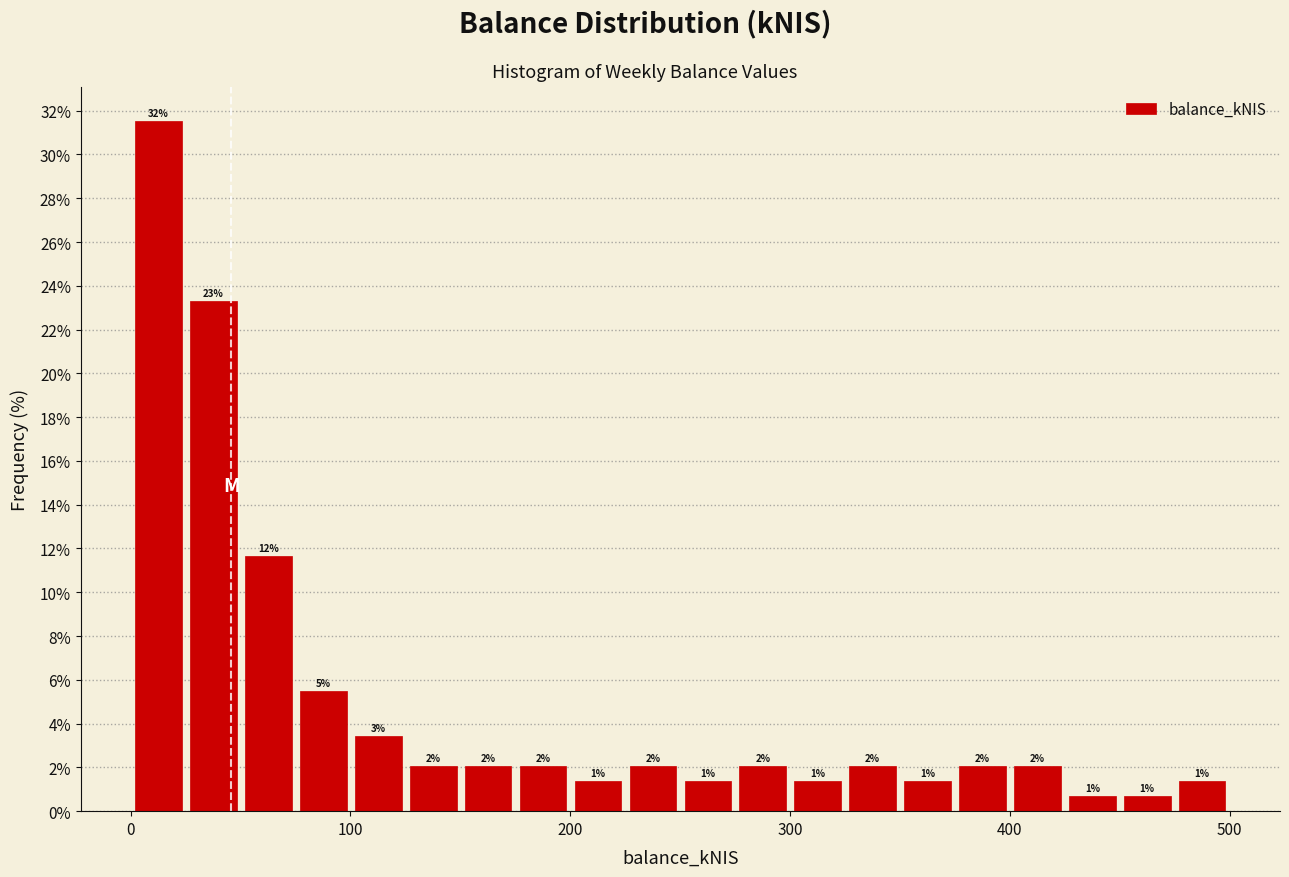

Read against the x-axis, roughly where is the centre of the tallest bar?

10